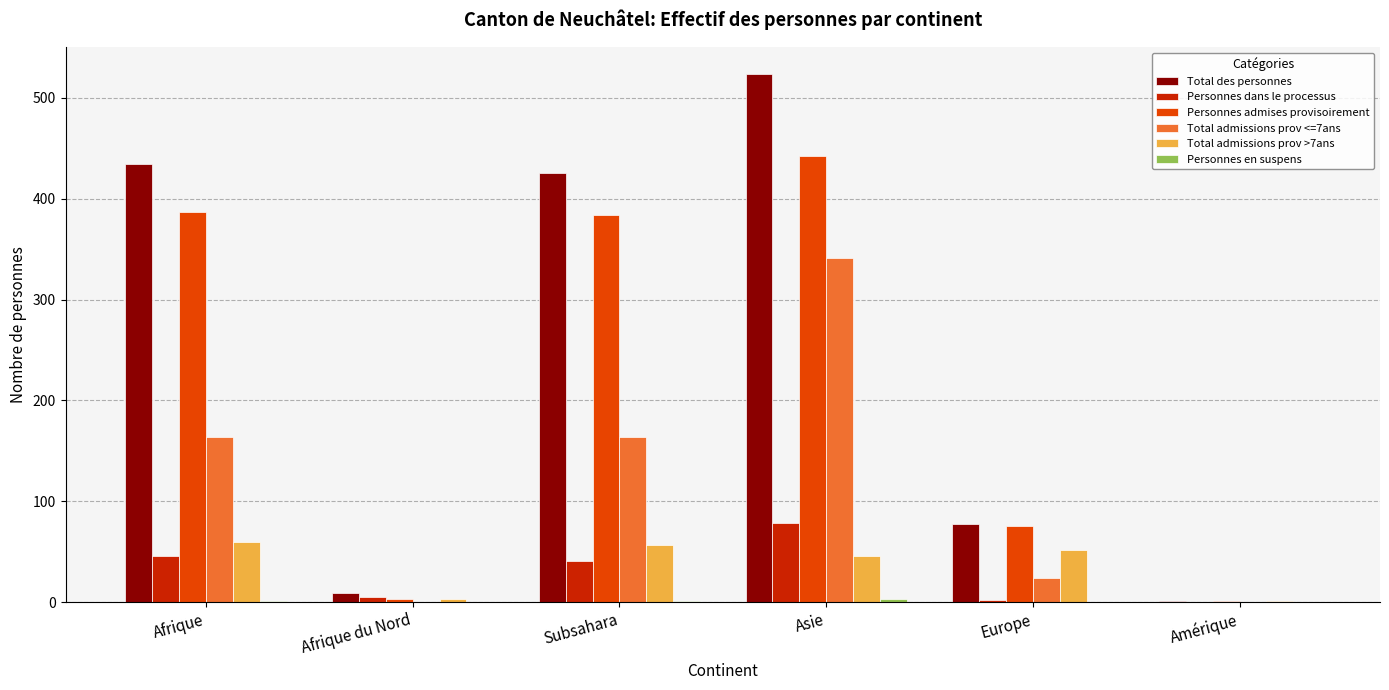

The Personnes admises provisoirement series shows 615 at Afrique. True or false?

False